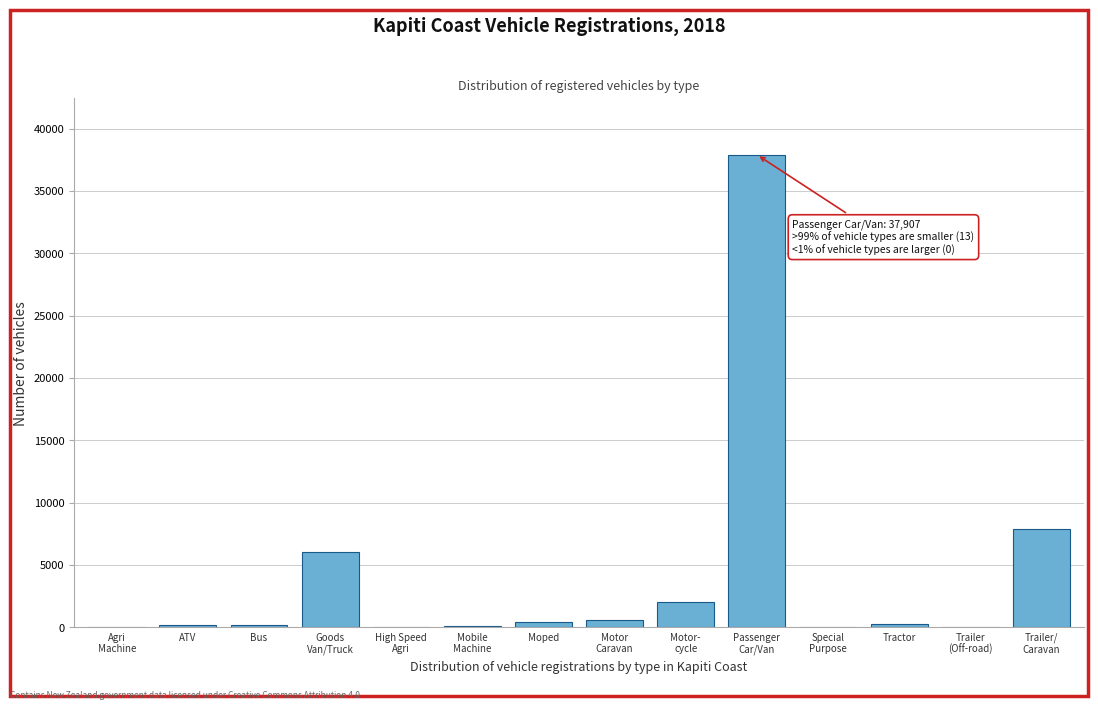

What is the greatest value displayed?

37907